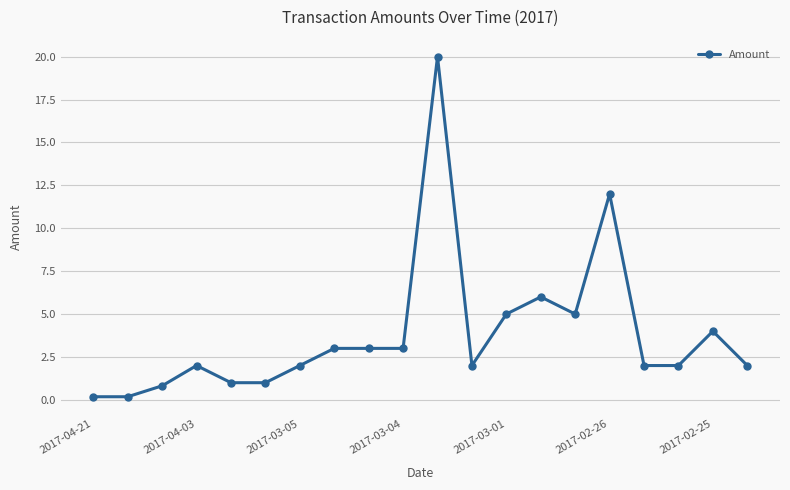

What is the difference between the maximum and second lowest values?

19.8